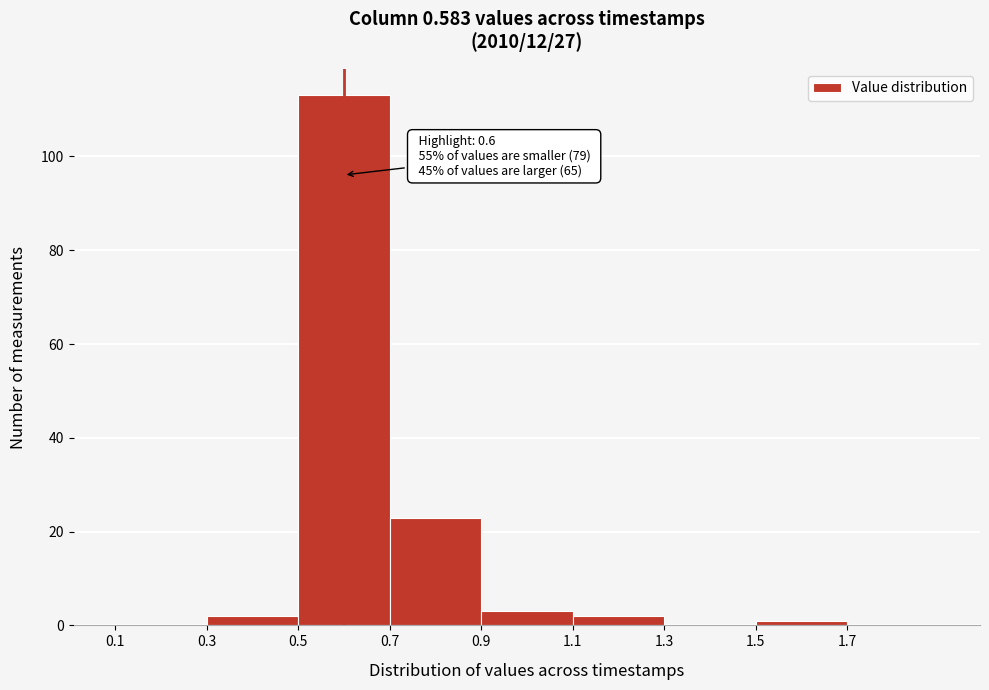

Which range on the x-axis has the tallest bar?

0.5 to 0.7